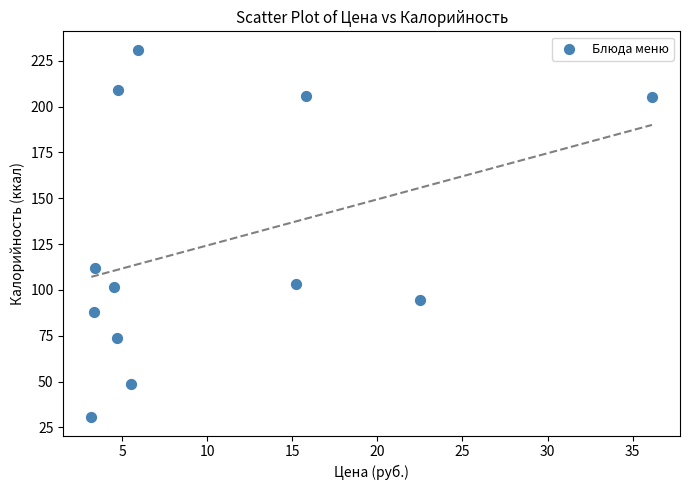

What Y value in the scatter plot is closest to 130?

112.0